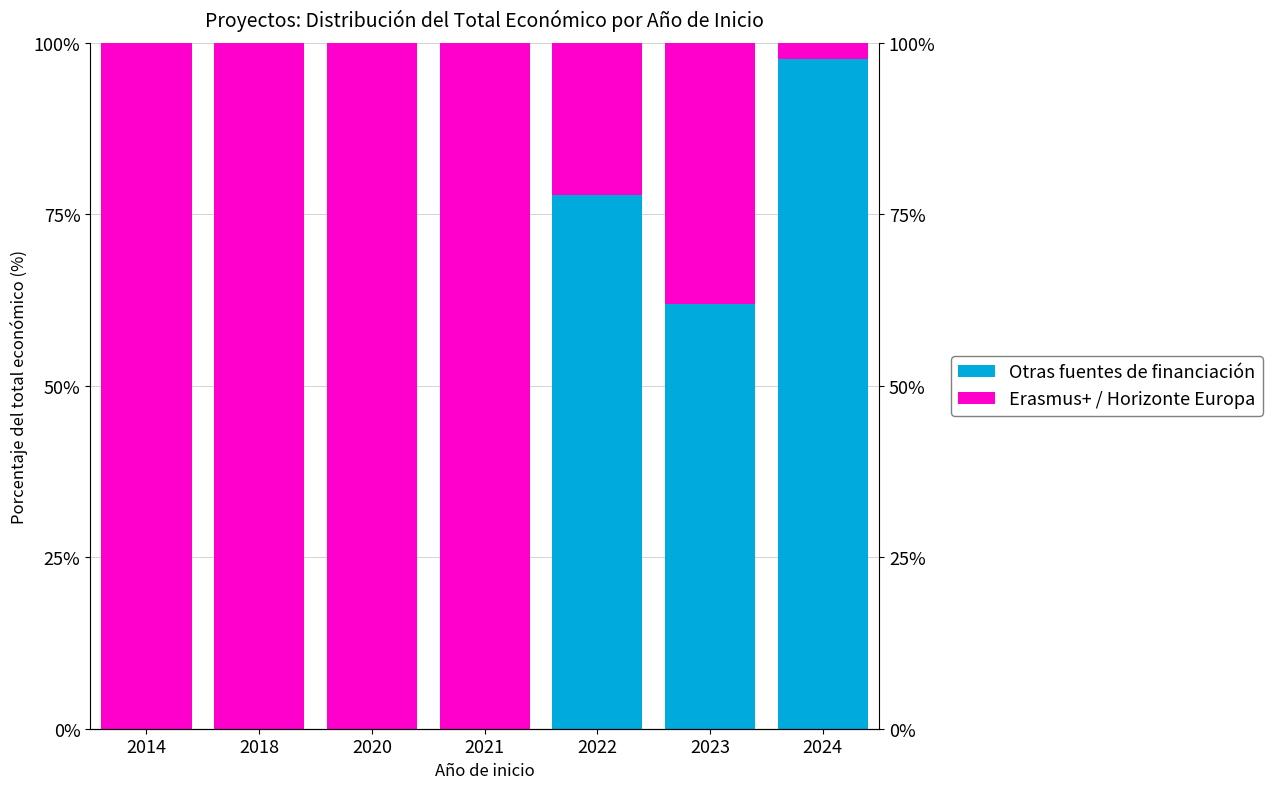

Are the bars horizontal?

No